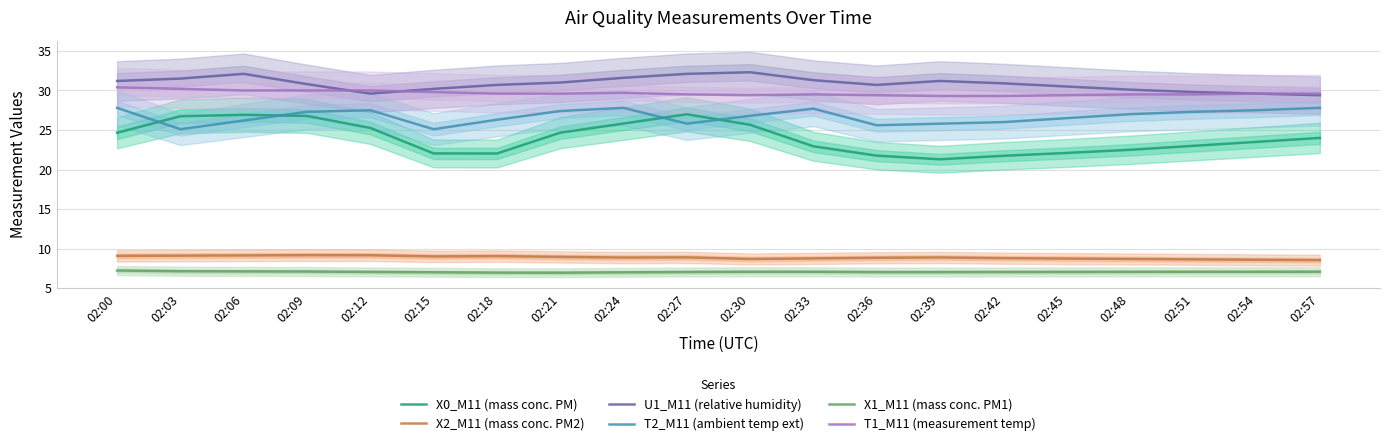

How many lines are shown in the chart?

6